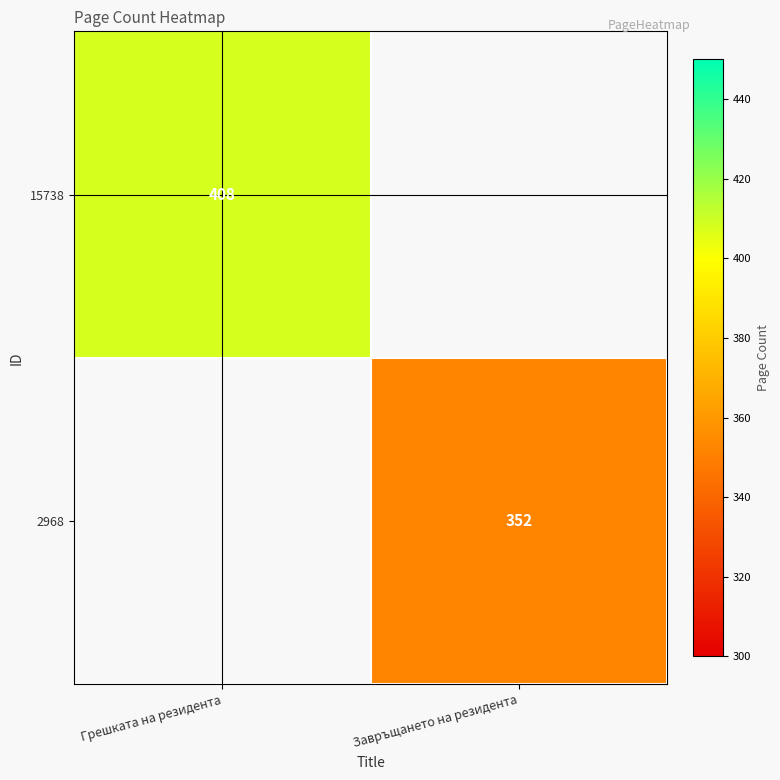

Is it true that 15738 equals 280.0 at Грешката на резидента?

False